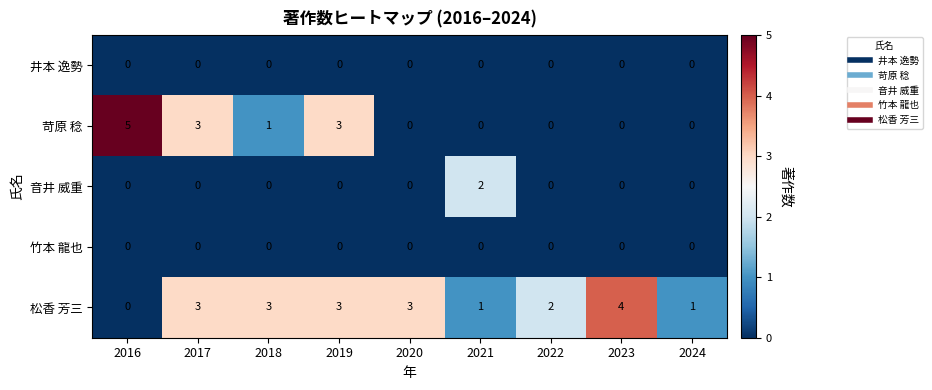

Which label corresponds to the largest value in the chart?

2016